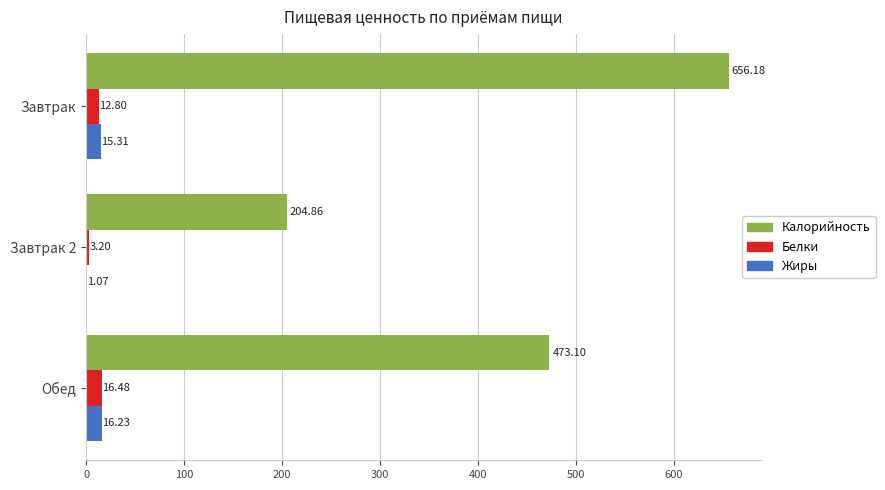

At which label is Белки closest to 9?

Завтрак